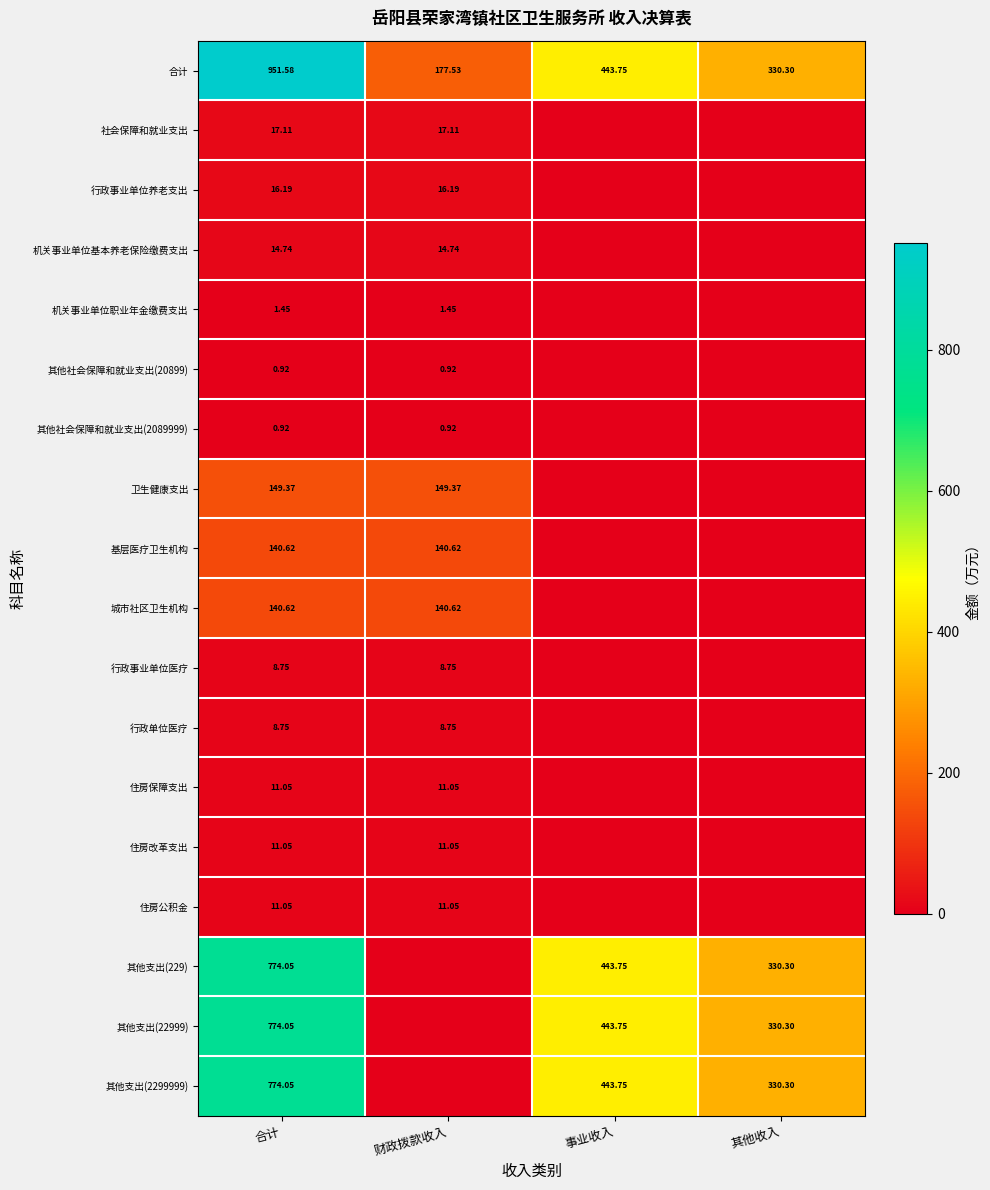

Is the value of 行政单位医疗 at 合计 greater than the value of 行政事业单位养老支出 at 财政拨款收入?

No